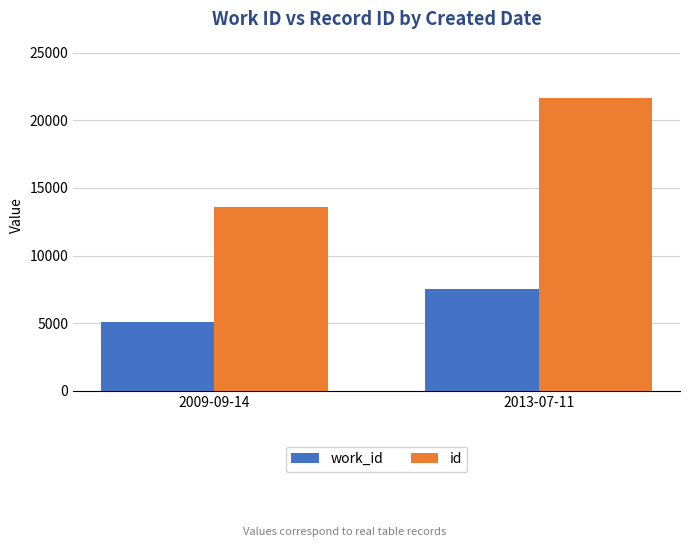

True or false: id has a value of 10849 at 2013-07-11.

False